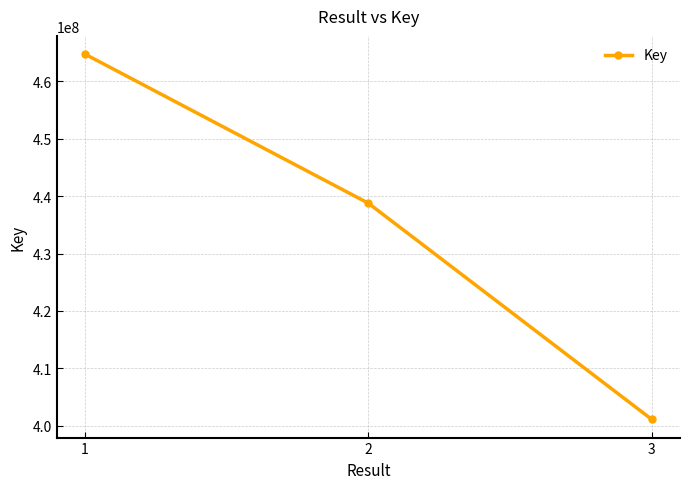

List the labels in order of value, largest first.

1, 2, 3